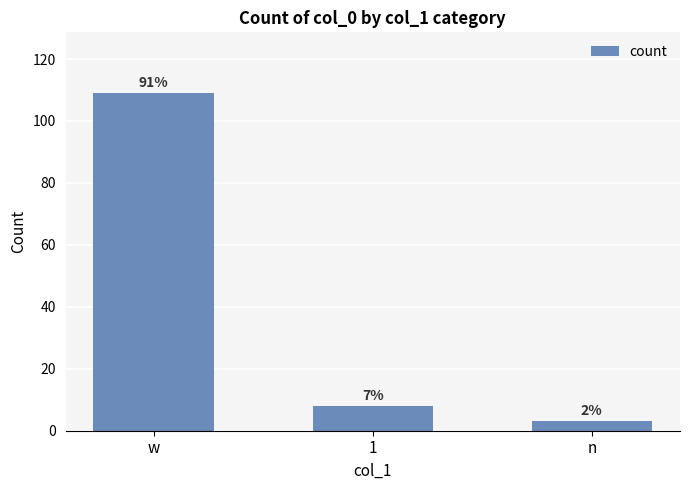

Where is the data nearest to the value 56?

1